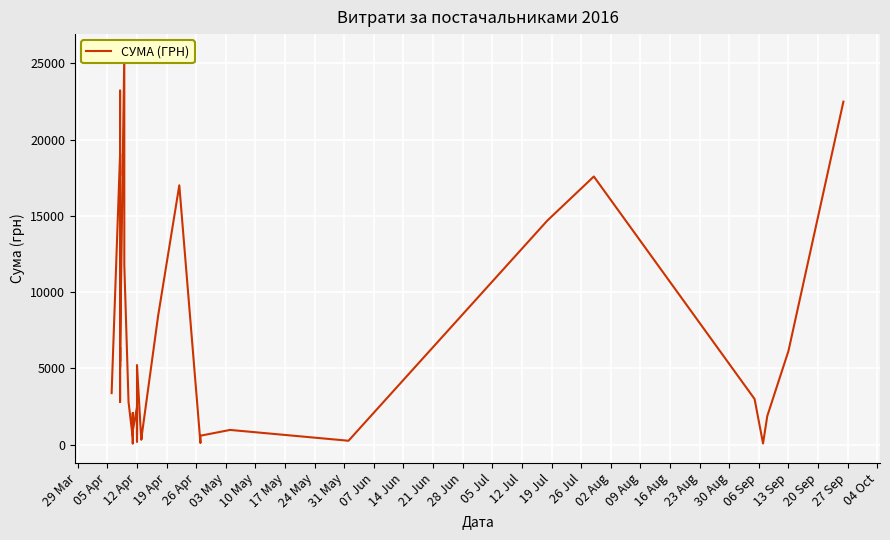

How many data points are less than 2999?

20